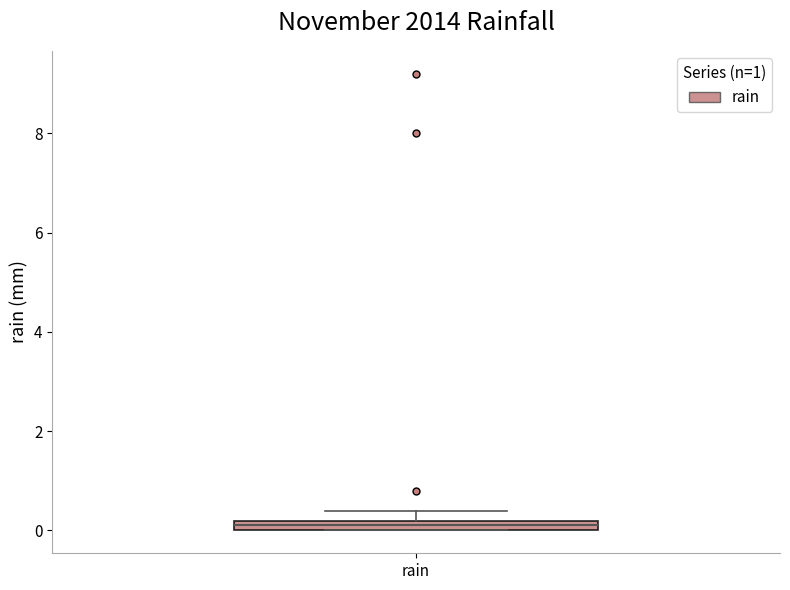

Where is the lower edge of the box for rain on the y-axis? The values are not printed on the chart, so give them approximately, as read against the axis.

0.0